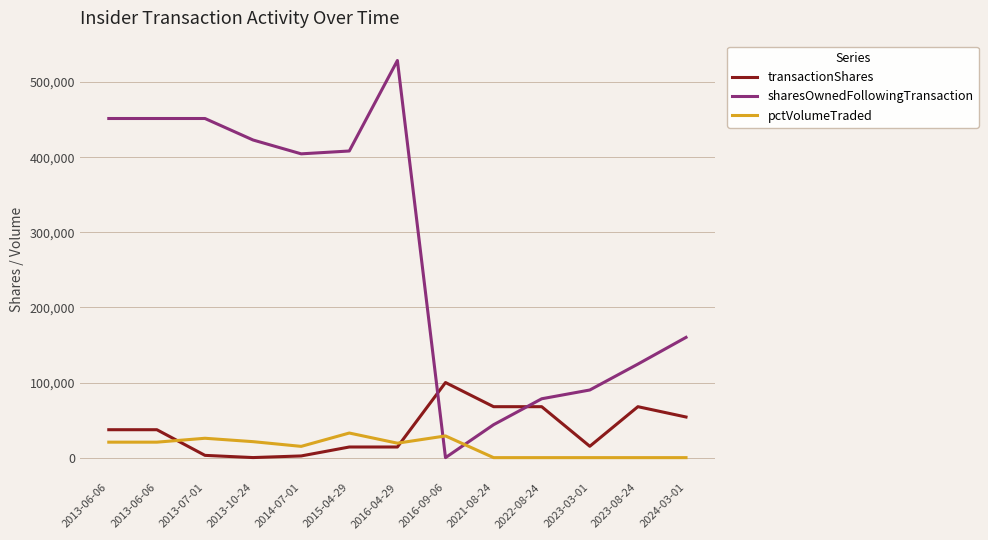

What is the value of the transactionShares point at the 6th from the left?

14160